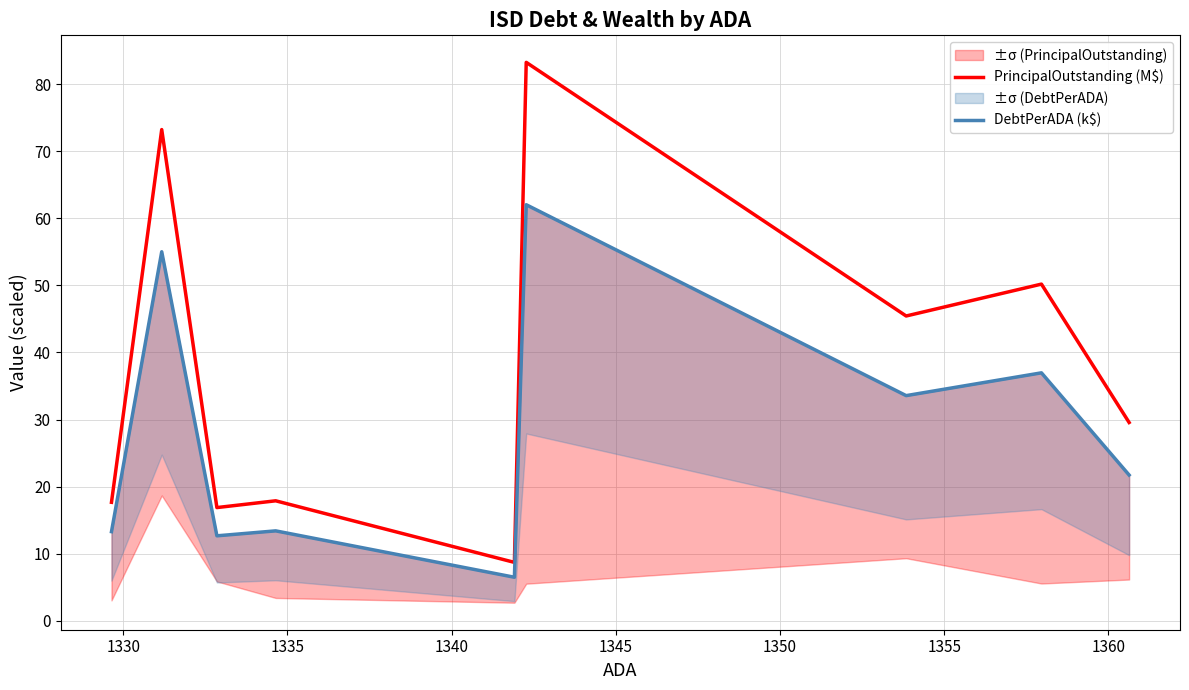

What are all the series names shown in the legend?

PrincipalOutstanding (M$), DebtPerADA (k$)